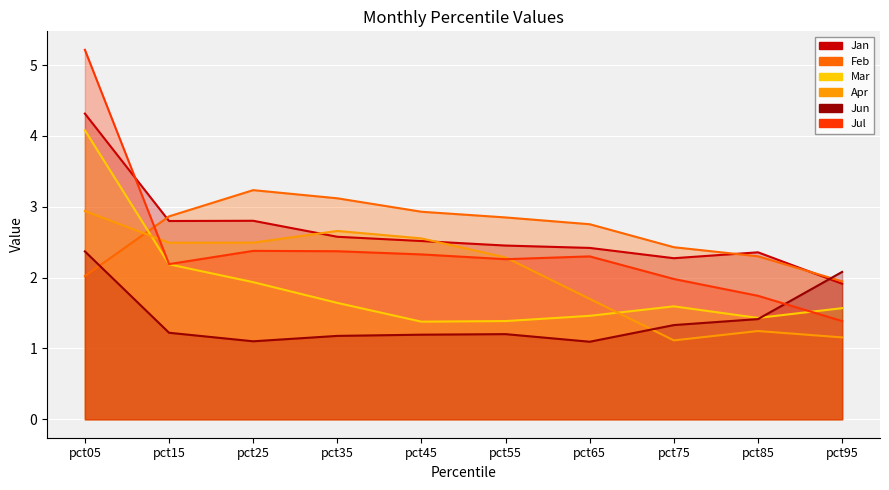

How many interior local peaks does the Feb series have?

1